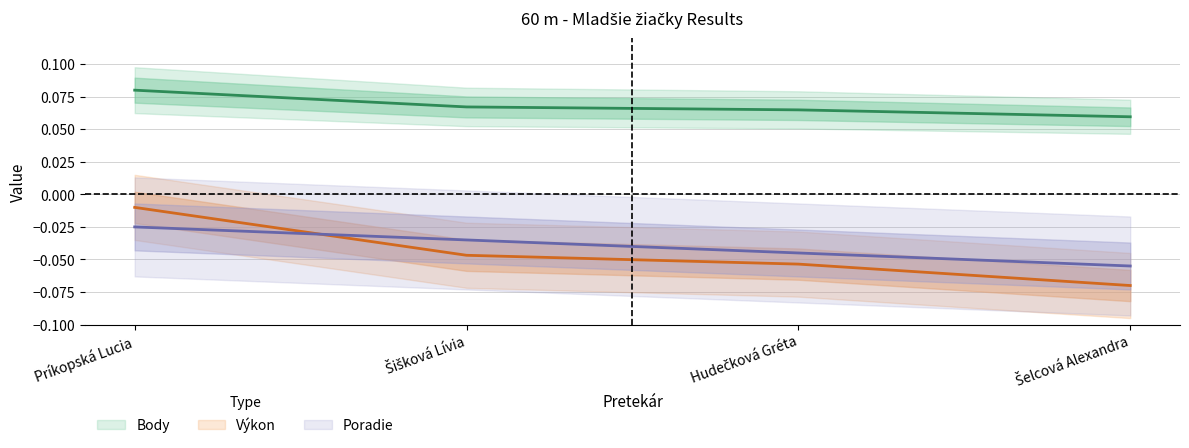

True or false: Body has a value of 0.1 at Hudečková Gréta.

True